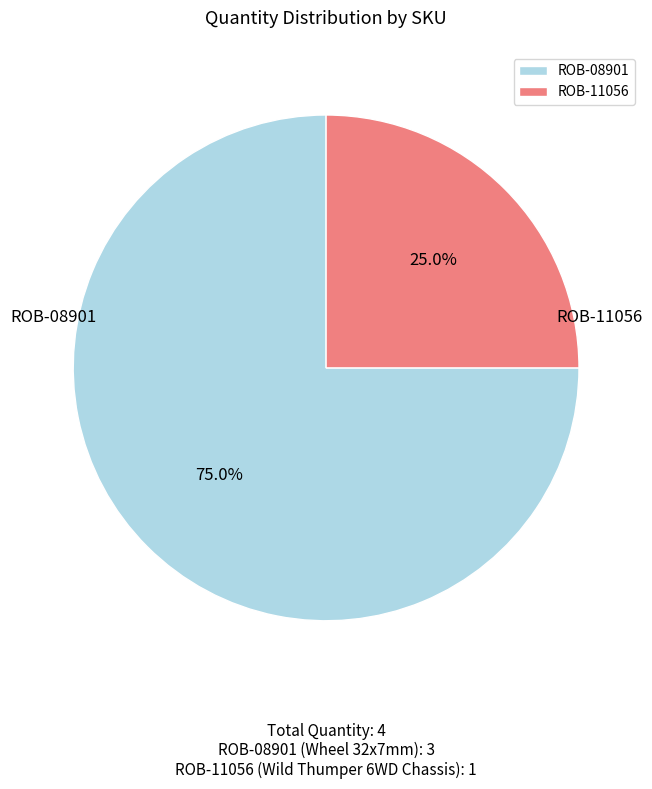

Which category accounts for the majority?

ROB-08901